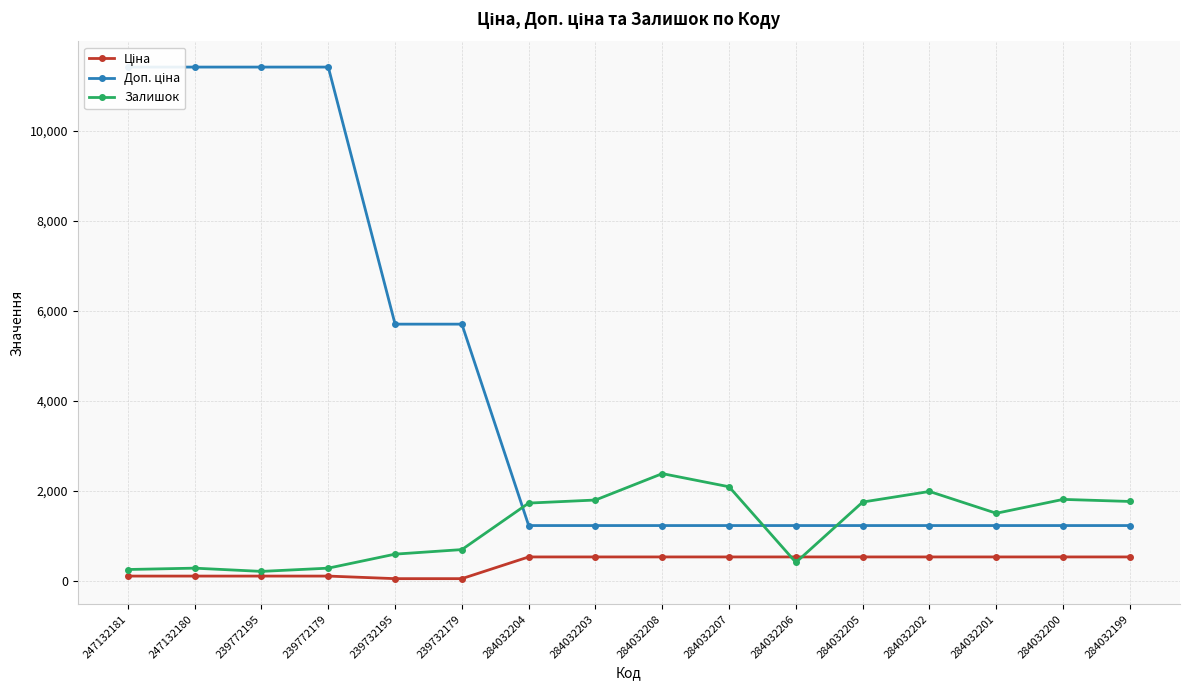

List the series in order of their overall mean, highest first.

Доп. ціна, Залишок, Ціна